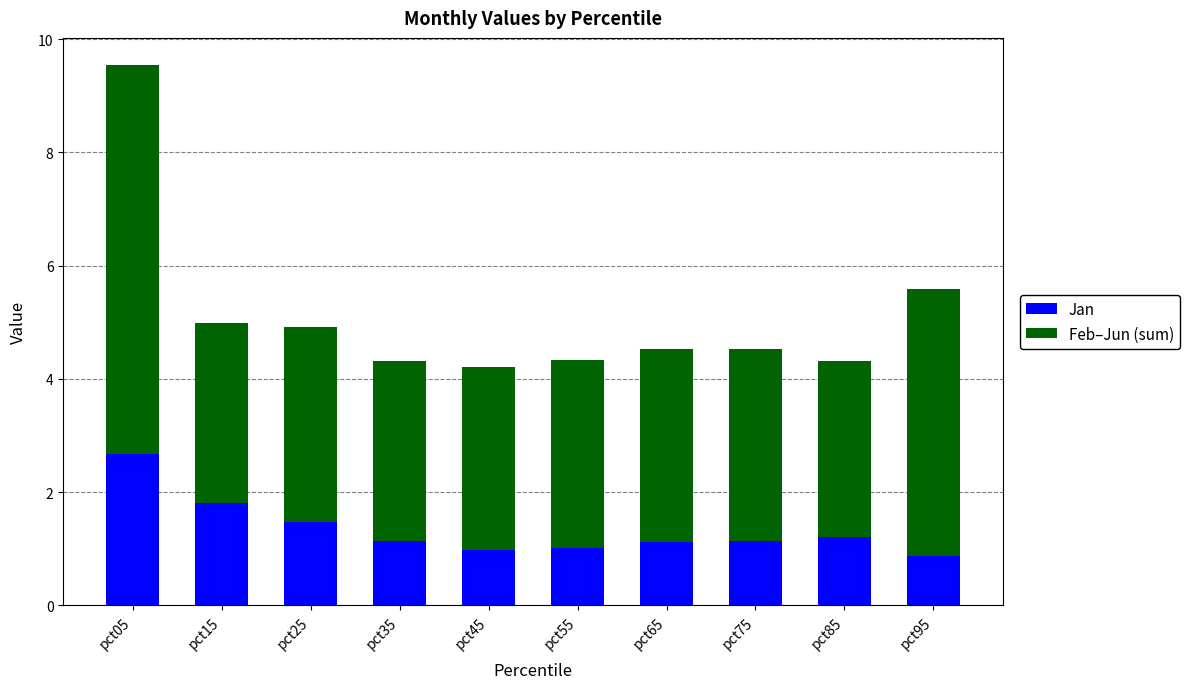

The value of Jan at pct05 is 1.7. True or false?

False